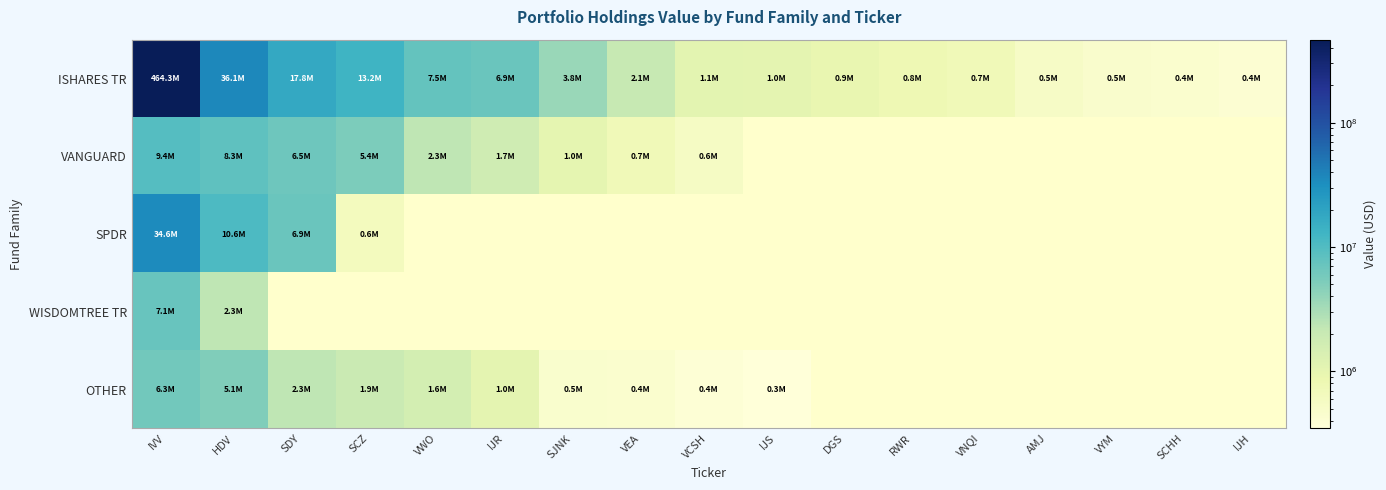

Which series has the largest total across all categories?

ISHARES TR